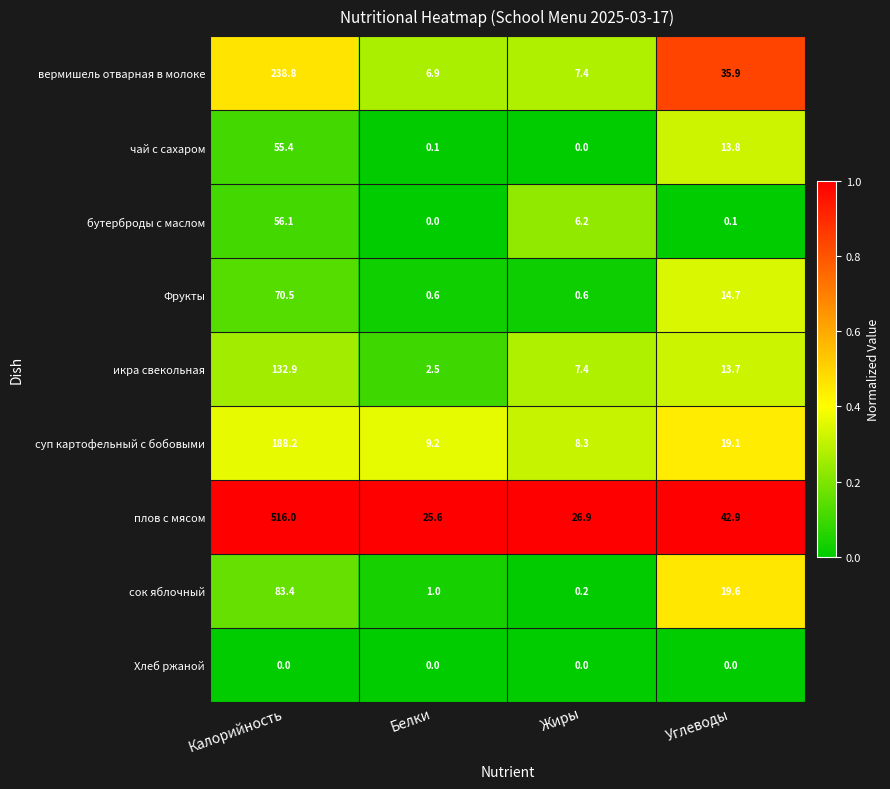

What is the difference between the maximum and minimum values in the сок яблочный series?

83.2